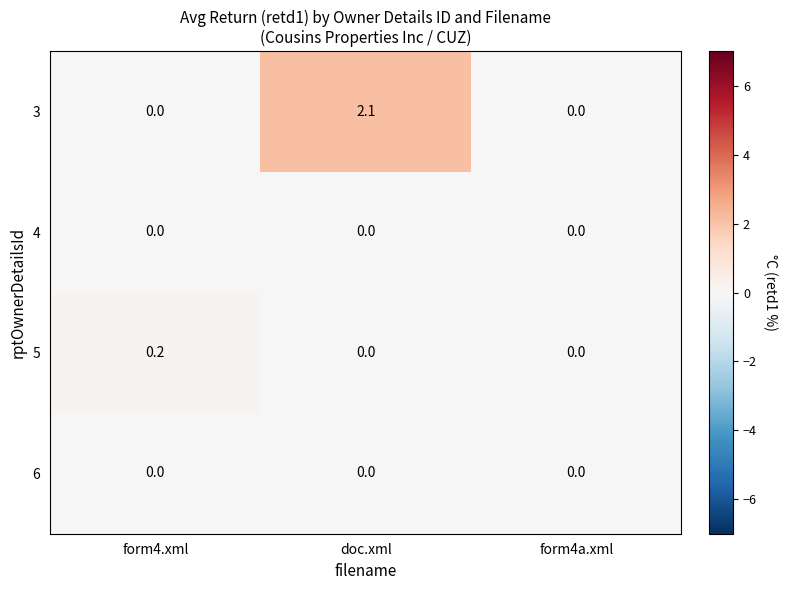

Is the value of 4 at doc.xml greater than the value of 5 at form4.xml?

No